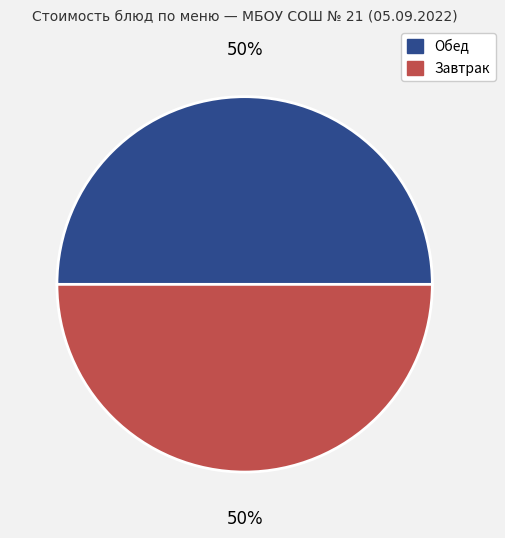

Count the number of slices in the pie.

2